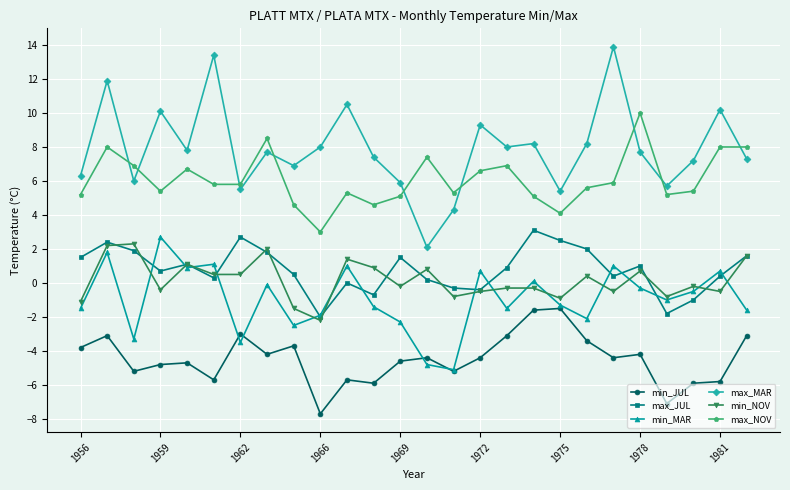

Which series has the widest spread of values?

max_MAR